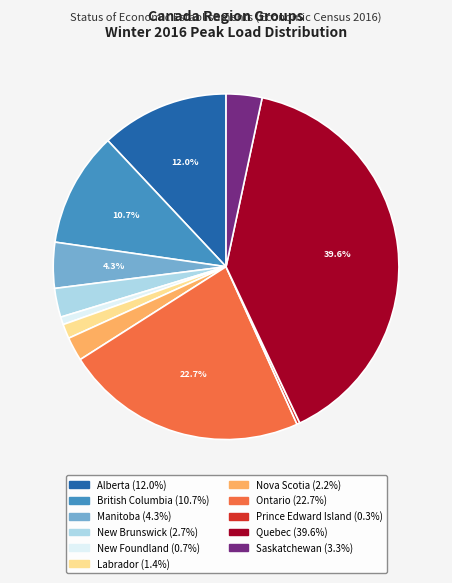

How many slices are in this pie chart?

11